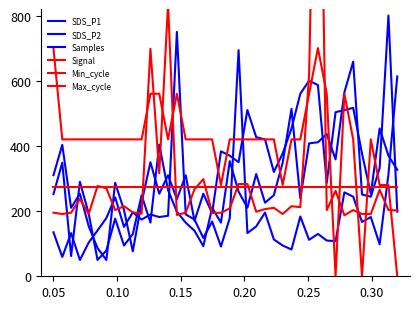

What is the sum of all Max_cycle values?

12000.0